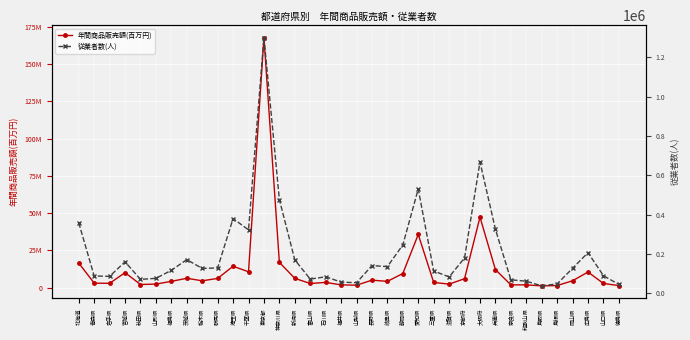

The value of 従業者数(人) at 京都府 is 54337. True or false?

False